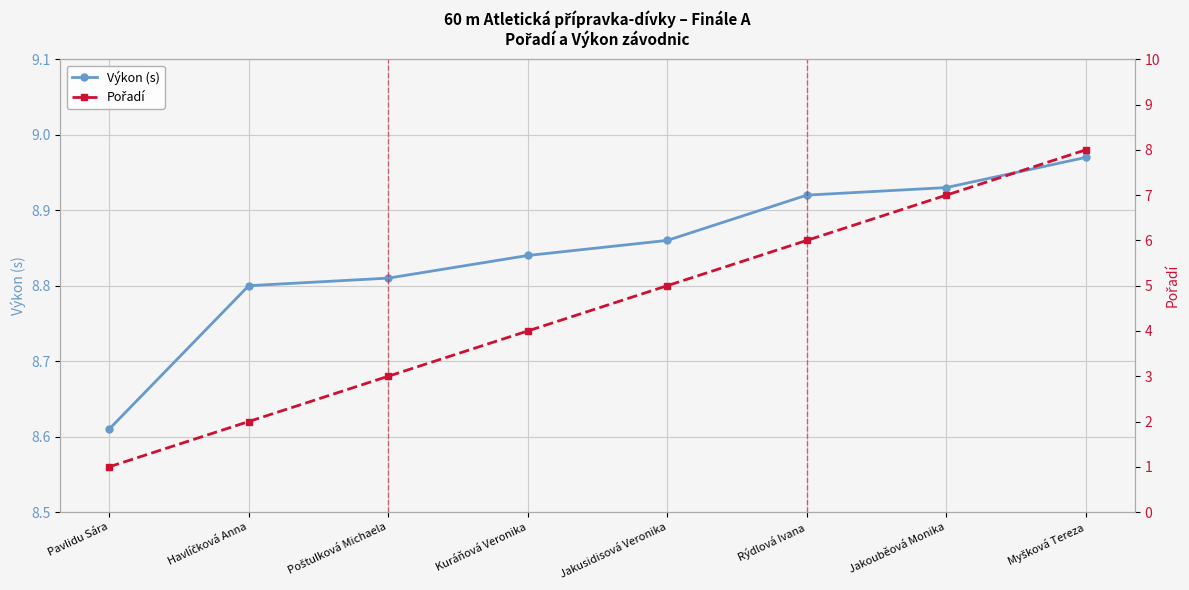

True or false: Pořadí has more than 0 points higher than both neighbors.

False